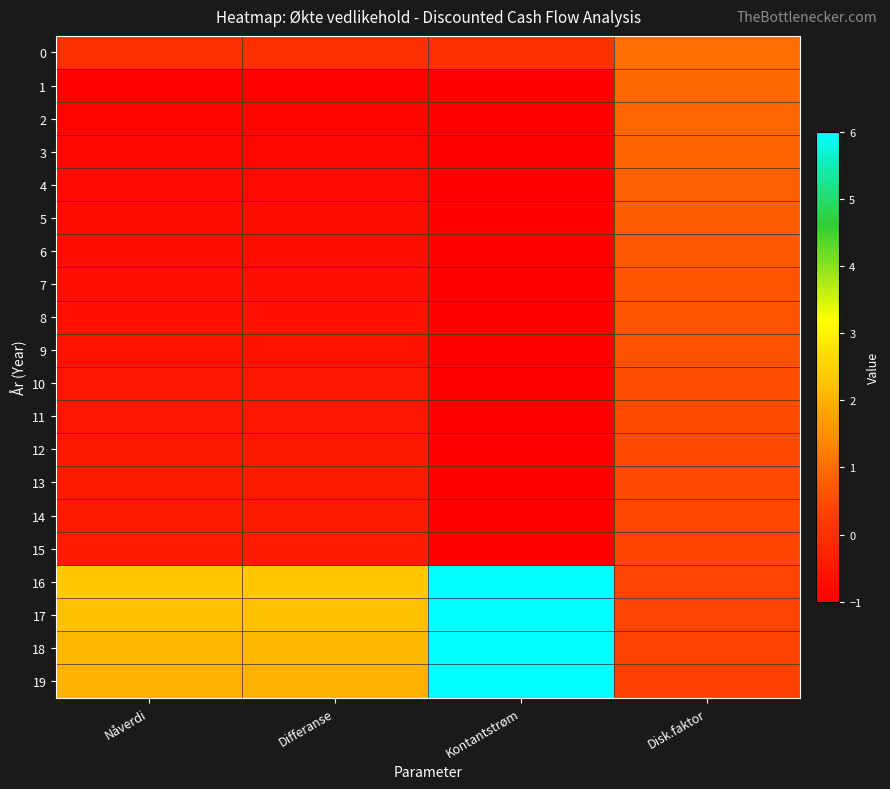

Reading left to right, what are all the values shown in this chart?

0: Nåverdi=0.0	Differanse=0.0	Kontantstrøm=0.0	Disk.faktor=1.0
1: Nåverdi=-0.9	Differanse=-0.9	Kontantstrøm=-1.0	Disk.faktor=0.9
2: Nåverdi=-0.9	Differanse=-0.9	Kontantstrøm=-1.0	Disk.faktor=0.9
3: Nåverdi=-0.8	Differanse=-0.8	Kontantstrøm=-1.0	Disk.faktor=0.8
4: Nåverdi=-0.8	Differanse=-0.8	Kontantstrøm=-1.0	Disk.faktor=0.8
5: Nåverdi=-0.7	Differanse=-0.7	Kontantstrøm=-1.0	Disk.faktor=0.7
6: Nåverdi=-0.7	Differanse=-0.7	Kontantstrøm=-1.0	Disk.faktor=0.7
7: Nåverdi=-0.7	Differanse=-0.7	Kontantstrøm=-1.0	Disk.faktor=0.7
8: Nåverdi=-0.6	Differanse=-0.6	Kontantstrøm=-1.0	Disk.faktor=0.6
9: Nåverdi=-0.6	Differanse=-0.6	Kontantstrøm=-1.0	Disk.faktor=0.6
10: Nåverdi=-0.6	Differanse=-0.6	Kontantstrøm=-1.0	Disk.faktor=0.6
11: Nåverdi=-0.5	Differanse=-0.5	Kontantstrøm=-1.0	Disk.faktor=0.5
12: Nåverdi=-0.5	Differanse=-0.5	Kontantstrøm=-1.0	Disk.faktor=0.5
13: Nåverdi=-0.5	Differanse=-0.5	Kontantstrøm=-1.0	Disk.faktor=0.5
14: Nåverdi=-0.4	Differanse=-0.4	Kontantstrøm=-1.0	Disk.faktor=0.4
15: Nåverdi=-0.4	Differanse=-0.4	Kontantstrøm=-1.0	Disk.faktor=0.4
16: Nåverdi=2.4	Differanse=2.4	Kontantstrøm=6.0	Disk.faktor=0.4
17: Nåverdi=2.2	Differanse=2.2	Kontantstrøm=6.0	Disk.faktor=0.4
18: Nåverdi=2.1	Differanse=2.1	Kontantstrøm=6.0	Disk.faktor=0.4
19: Nåverdi=2.0	Differanse=2.0	Kontantstrøm=6.0	Disk.faktor=0.3